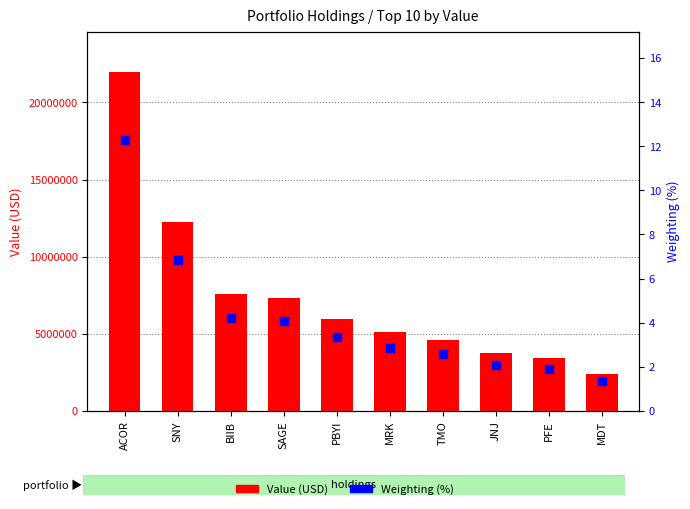

What are all the series names shown in the legend?

Value (USD), Weighting (%)